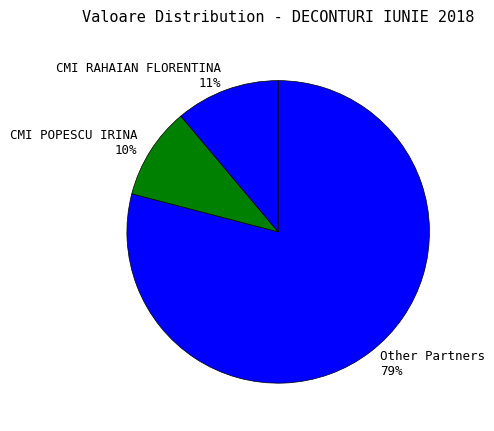

Which has a higher value, CMI RAHAIAN FLORENTINA or Other Partners?

Other Partners